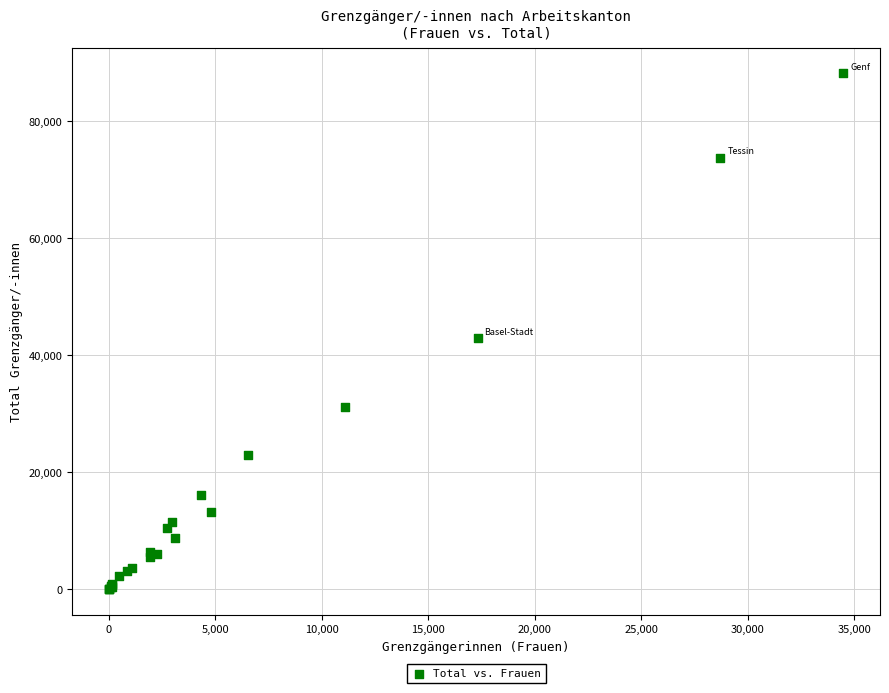

What Y value in the scatter plot is closest to 44086?

42874